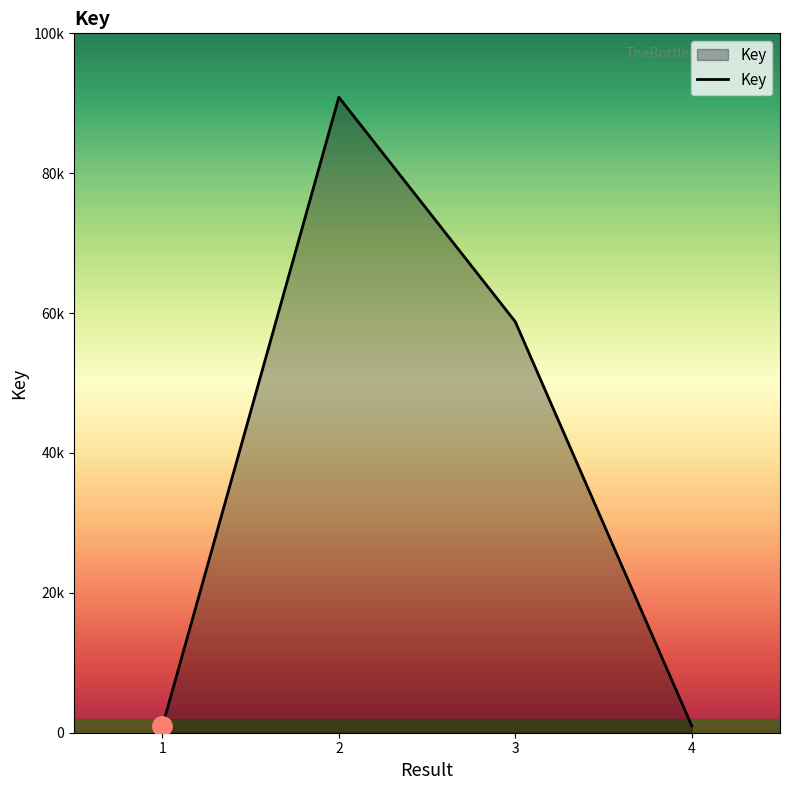

At which label is the value closest to 45888?

3